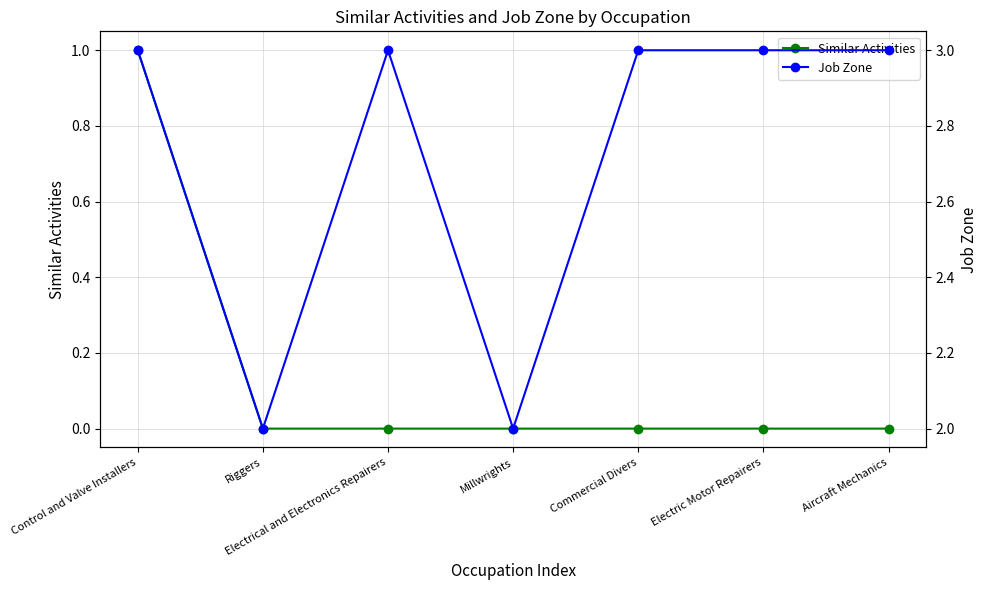

Which series has the largest total across all categories?

Job Zone